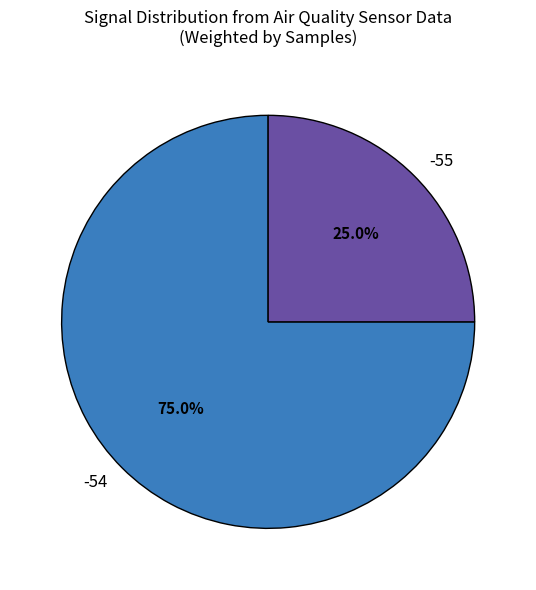

Rank the categories by value from highest to lowest.

-54, -55